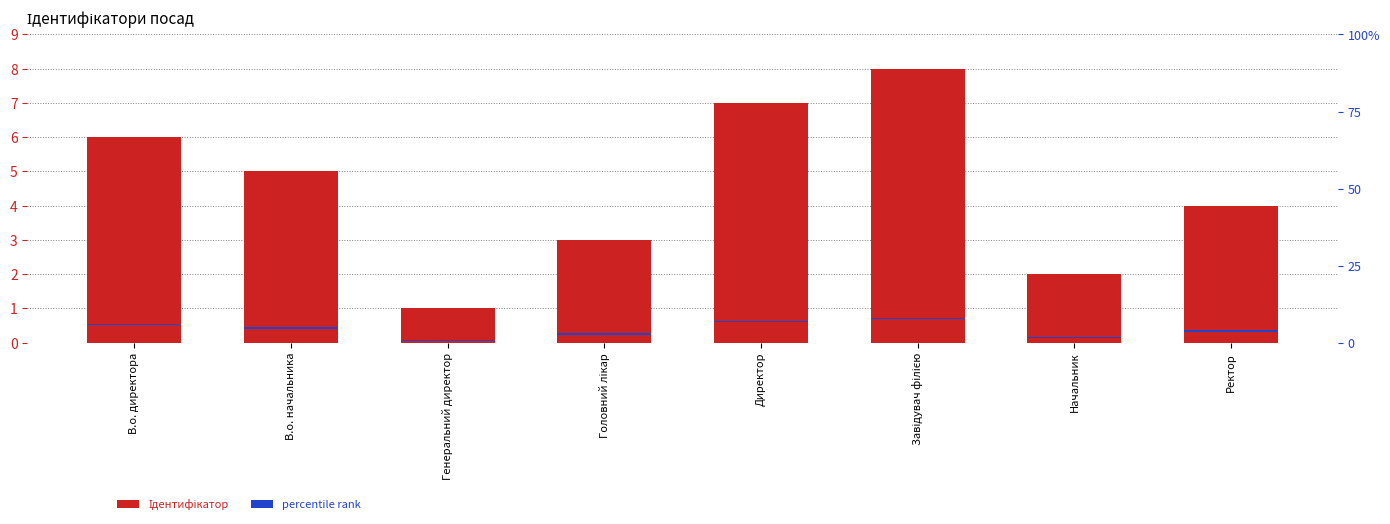

Reading right to left, what are all the values shown in this chart?

Ідентифікатор: Ректор=4.0	Начальник=2.0	Завідувач філією=8.0	Директор=7.0	Головний лікар=3.0	Генеральний директор=1.0	В.о. начальника=5.0	В.о. директора=6.0
percentile rank: Ректор=0.4	Начальник=0.4	Завідувач філією=0.4	Директор=0.4	Головний лікар=0.4	Генеральний директор=0.4	В.о. начальника=0.4	В.о. директора=0.4